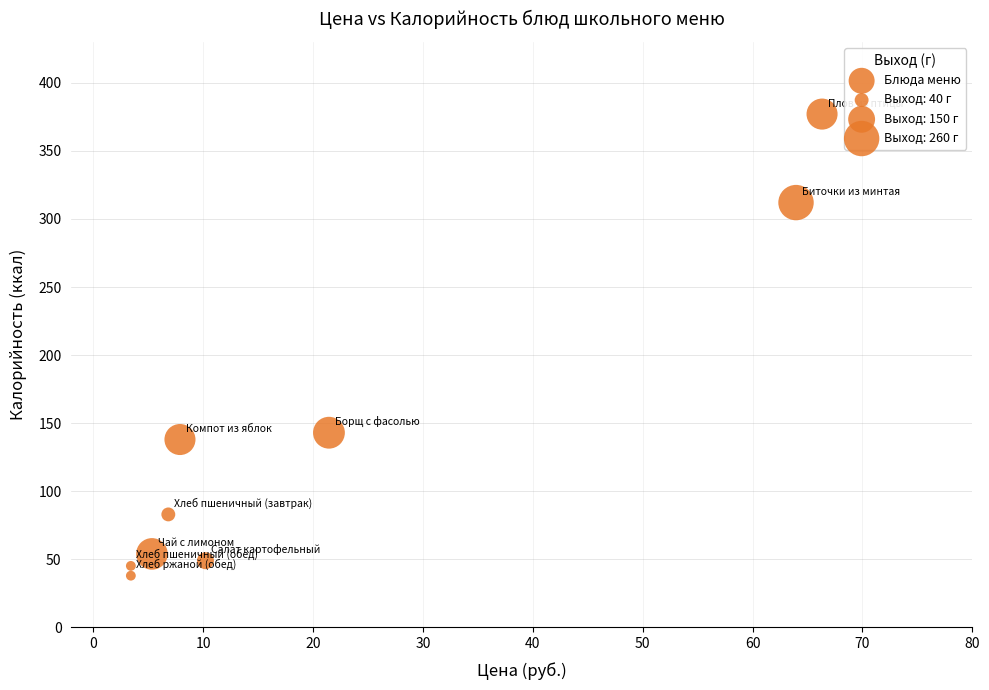

What Y value in the scatter plot is closest to 207?

143.0